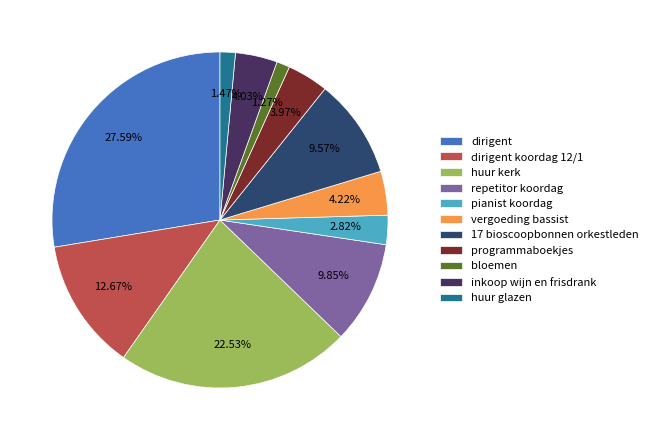

To the nearest percent, what percentage of the pie is dirigent?

28%